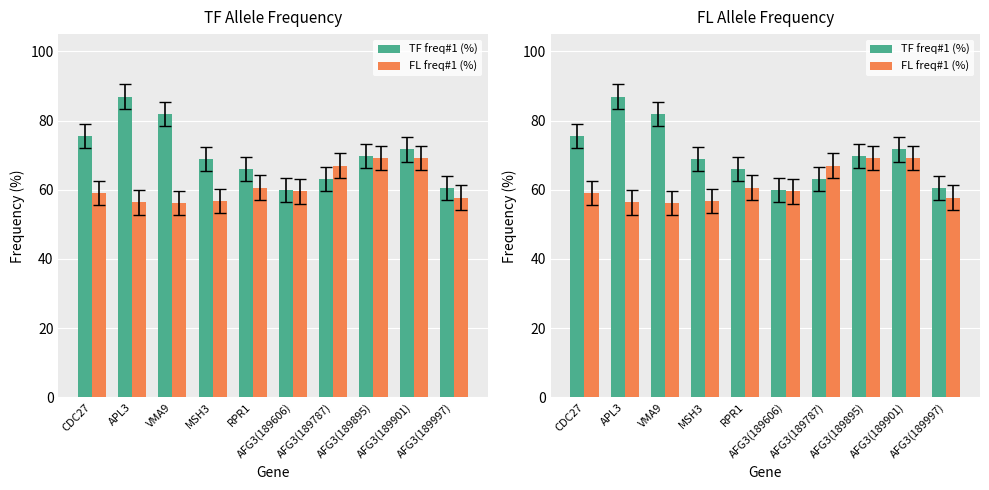

What are all the series names shown in the legend?

TF freq#1 (%), FL freq#1 (%)